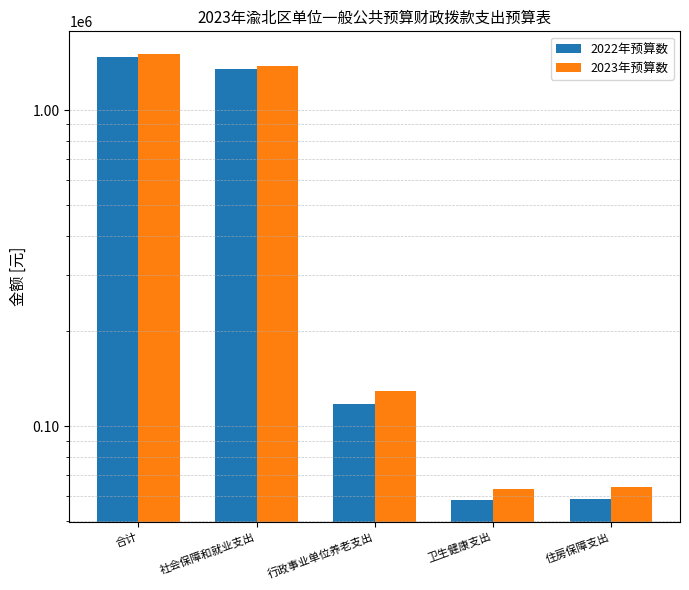

The value of 2022年预算数 at 行政事业单位养老支出 is 166384.7. True or false?

False